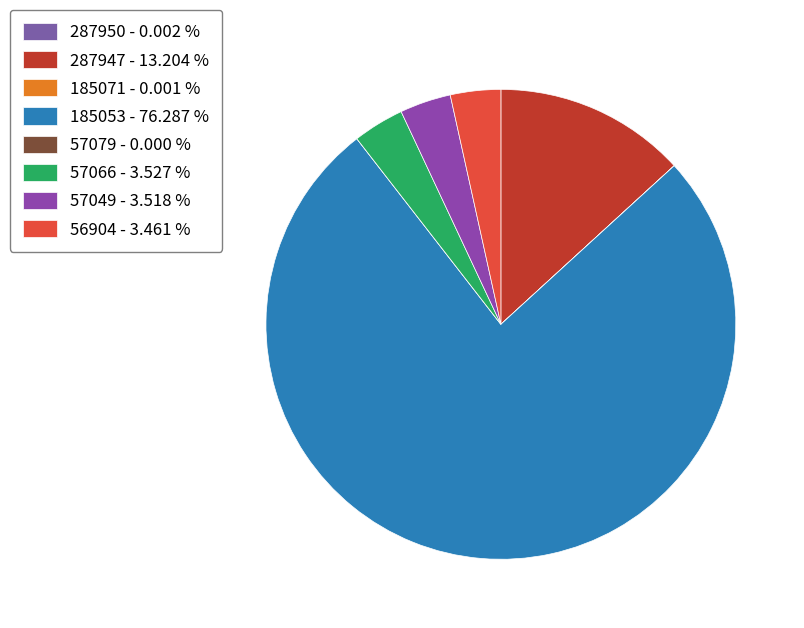

True or false: 57066 accounts for 18% of the total.

False